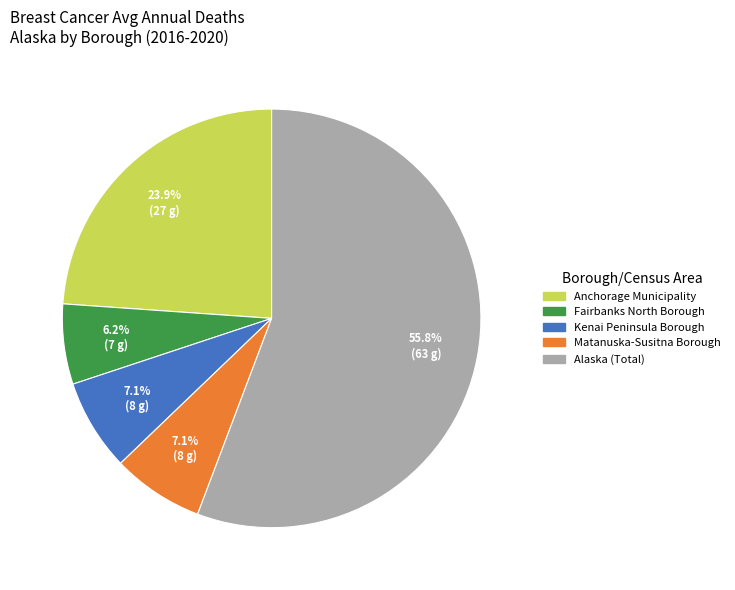

What is the largest slice in the pie chart?

Alaska (Total)